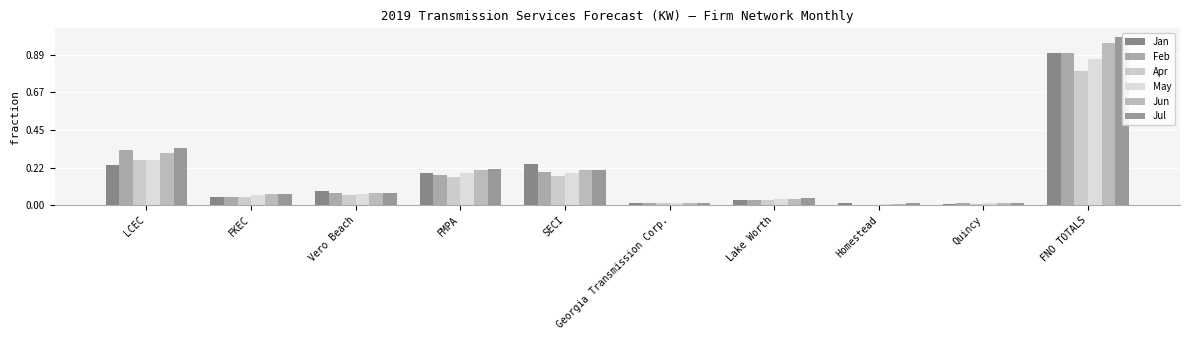

Between Georgia Transmission Corp. and LCEC, which is larger?

LCEC